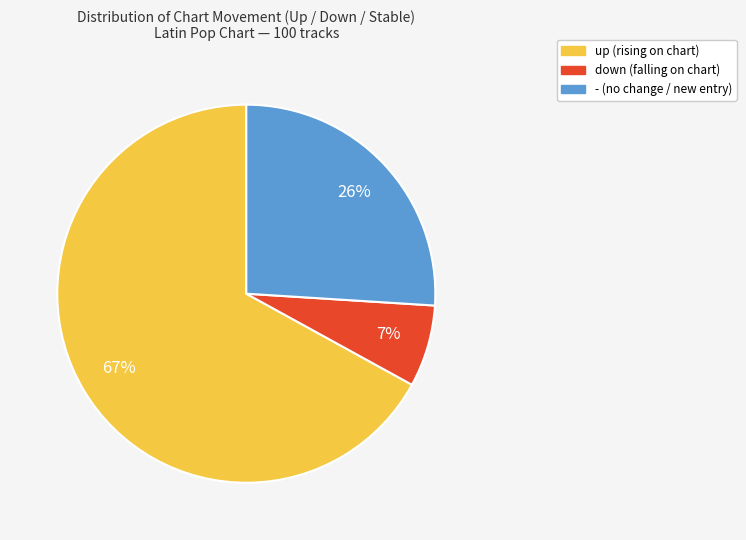

Is up the majority of the pie?

Yes